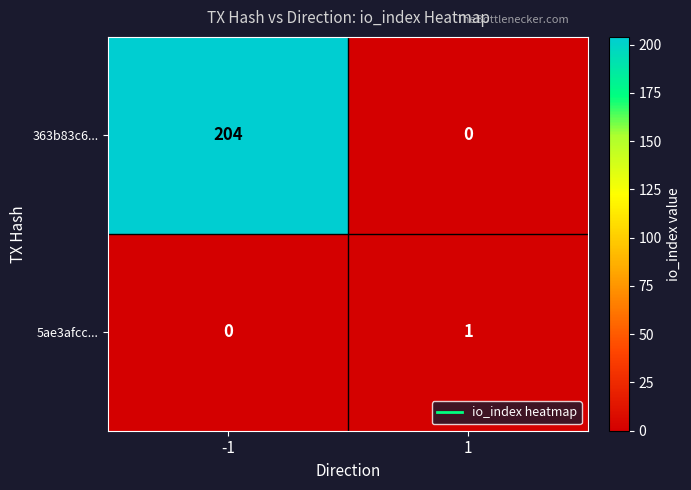

Rank the series at 1 from lowest to highest value.

363b83c6..., 5ae3afcc...